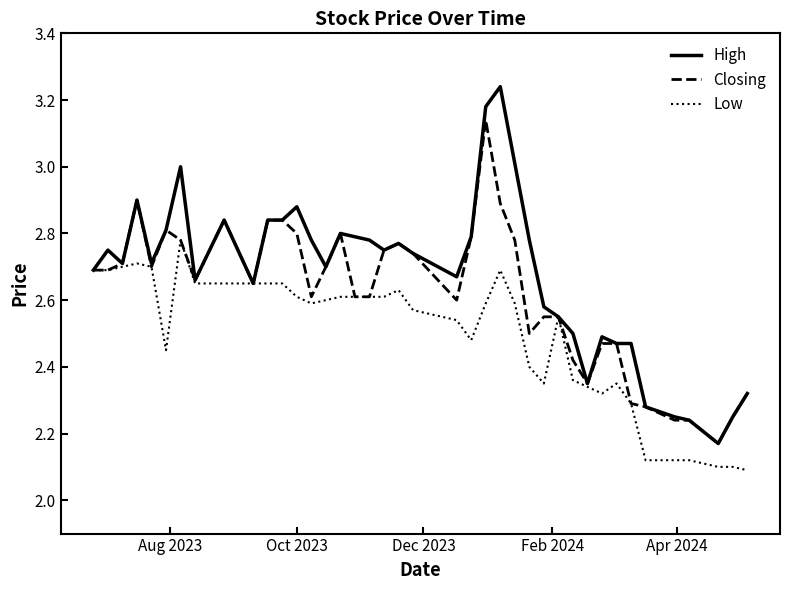

How many categories are shown in the chart?

40